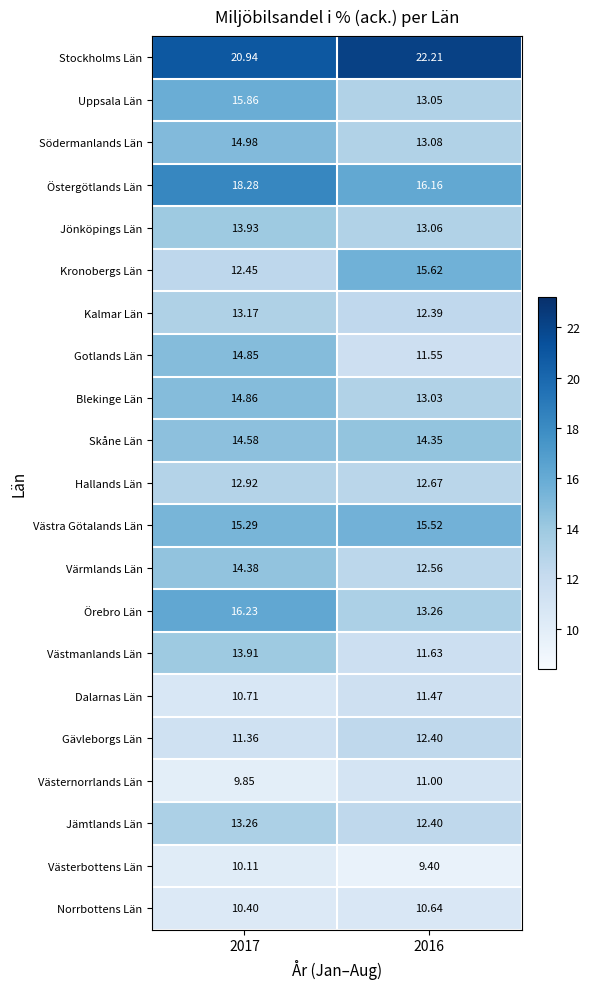

At 2017, list the series in order from smallest to largest.

Västernorrlands Län, Västerbottens Län, Norrbottens Län, Dalarnas Län, Gävleborgs Län, Kronobergs Län, Hallands Län, Kalmar Län, Jämtlands Län, Västmanlands Län, Jönköpings Län, Värmlands Län, Skåne Län, Gotlands Län, Blekinge Län, Södermanlands Län, Västra Götalands Län, Uppsala Län, Örebro Län, Östergötlands Län, Stockholms Län